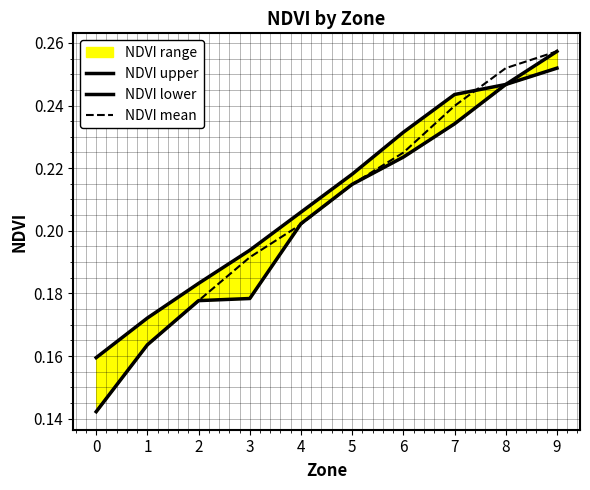

Is this an area chart (filled region under the line)?

No